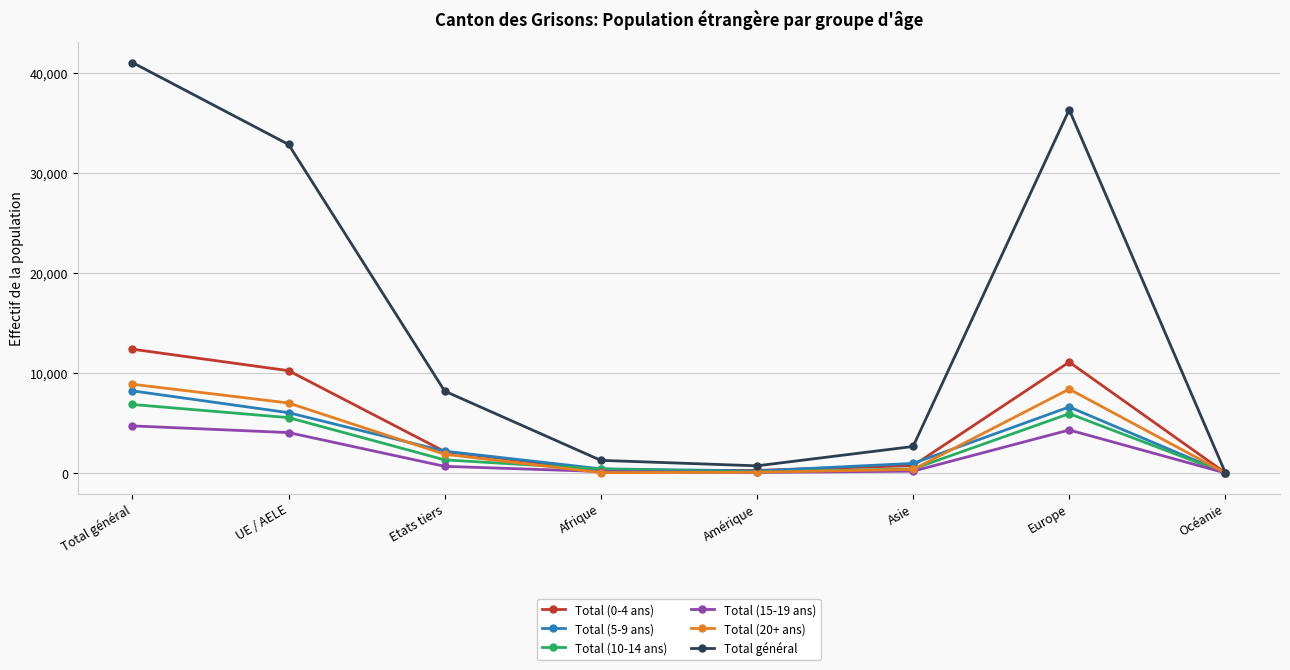

What are all the series names shown in the legend?

Total (0-4 ans), Total (5-9 ans), Total (10-14 ans), Total (15-19 ans), Total (20+ ans), Total général